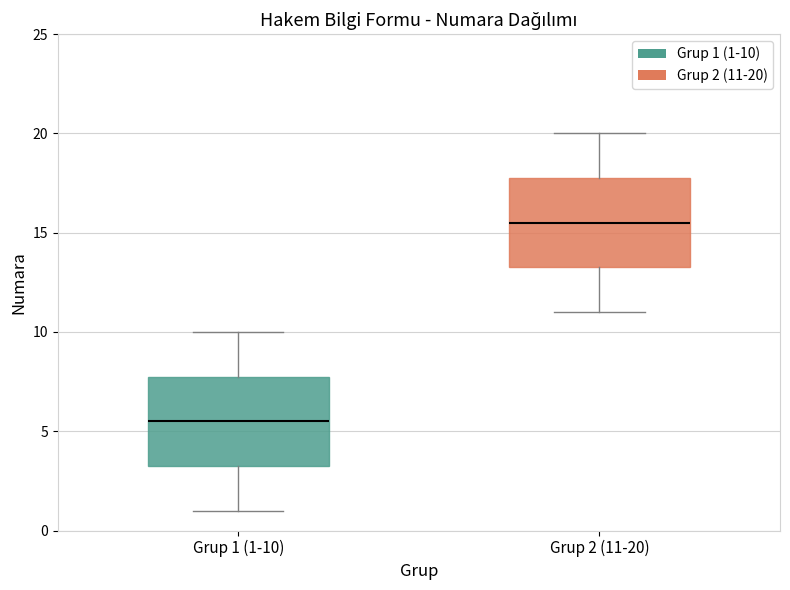

Reading left to right, read every box against the y-axis: the position of its median line, the range the box covers, and the ends of its whiskers. The values are not printed on the chart, so give them approximately, as read against the axis.

Grup 1 (1-10): median 5.5, box 3.5 to 8.0, whiskers 1.0 to 10.0
Grup 2 (11-20): median 15.5, box 13.5 to 18.0, whiskers 11.0 to 20.0